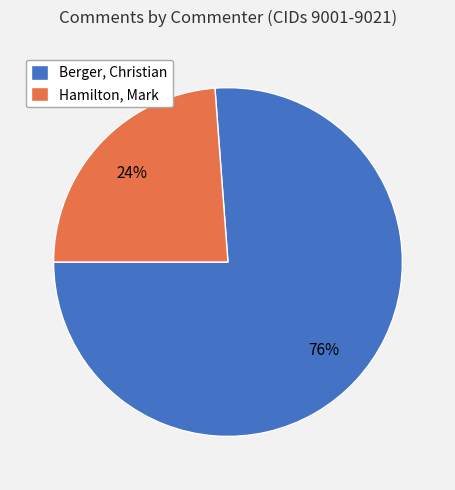

What is the ratio of the value at Berger, Christian to the value at Hamilton, Mark?

3.2